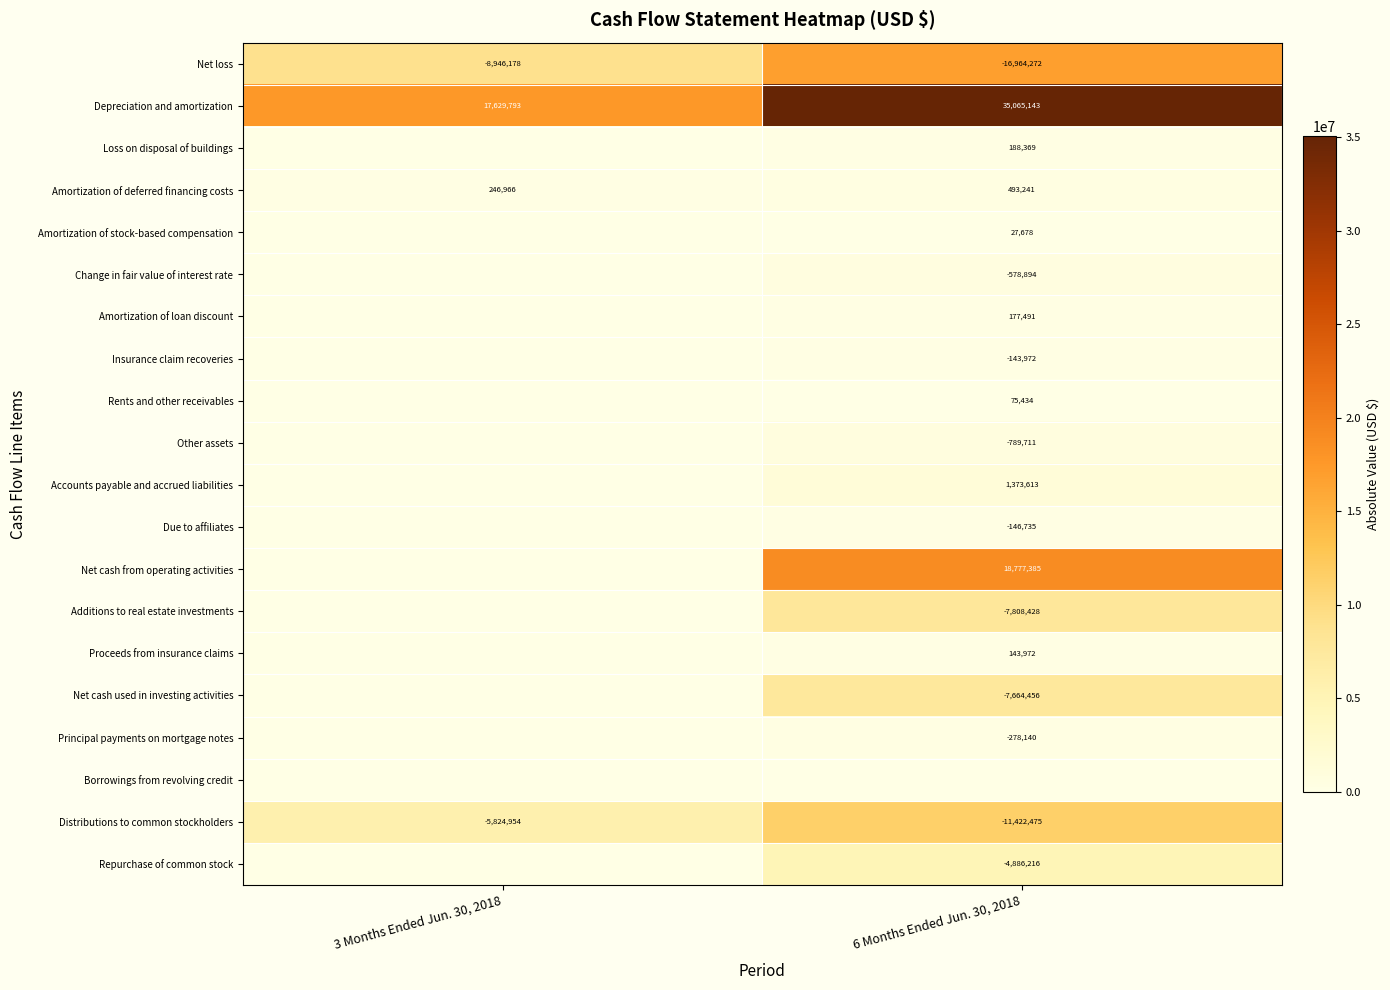

At which label does Net loss reach its minimum?

6 Months Ended Jun. 30, 2018